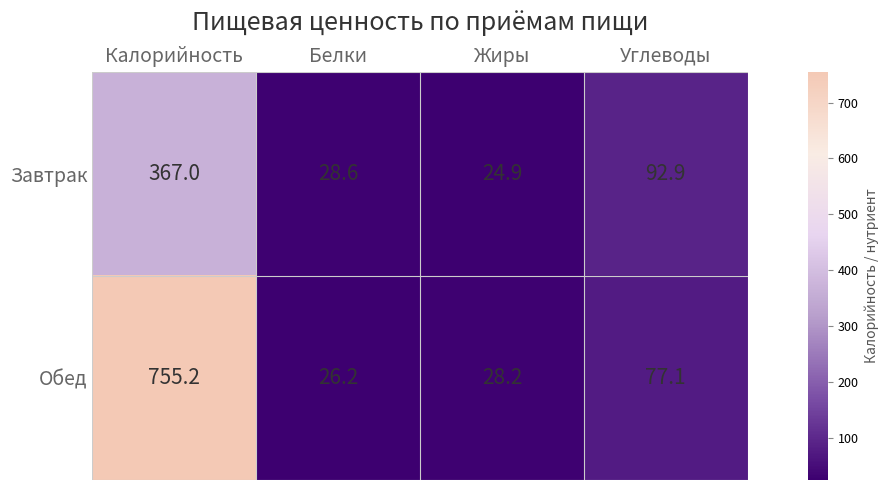

Which series changed the most between Калорийность and Жиры?

Обед